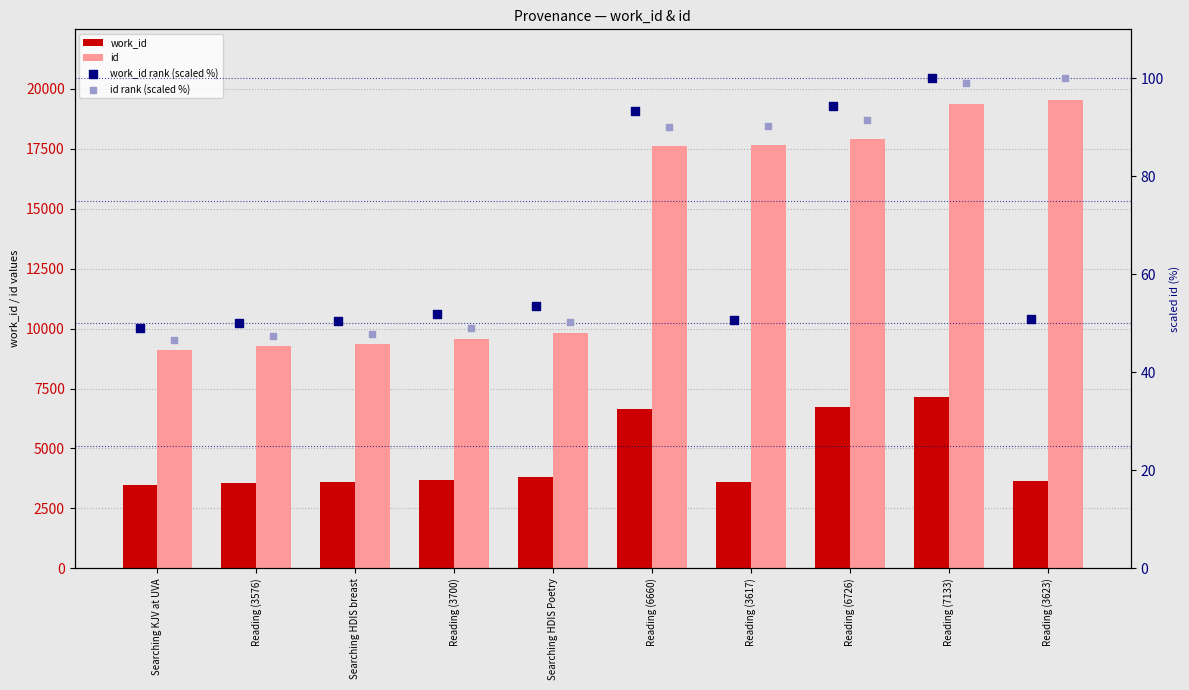

Is the value of id rank (scaled %) at Reading (3576) greater than the value of id at Searching HDIS breast?

No